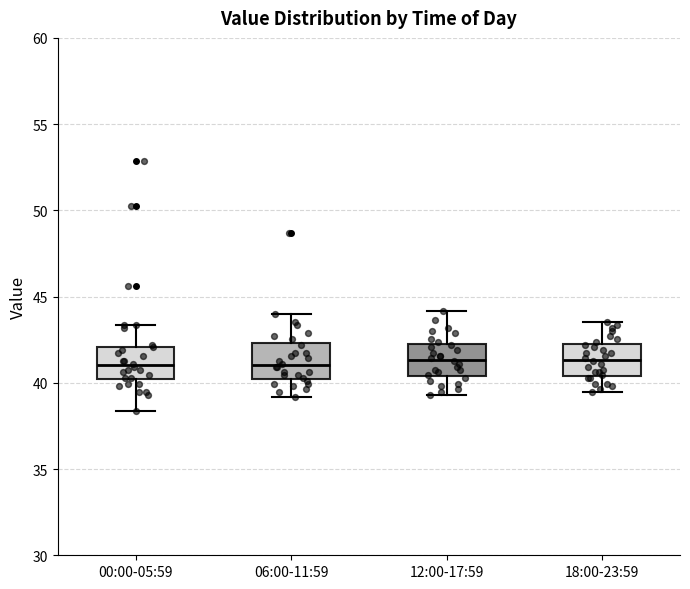

Where is the upper edge of the box for 12:00-17:59 on the y-axis? The values are not printed on the chart, so give them approximately, as read against the axis.

42.5